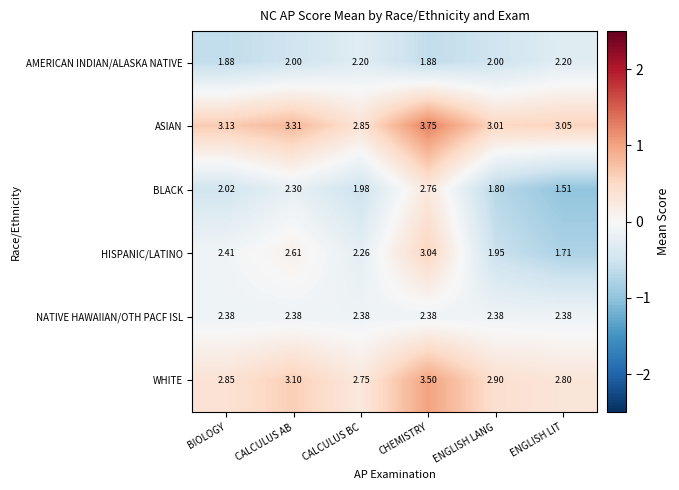

Rank the categories by BLACK value from highest to lowest.

CHEMISTRY, CALCULUS AB, BIOLOGY, CALCULUS BC, ENGLISH LANG, ENGLISH LIT